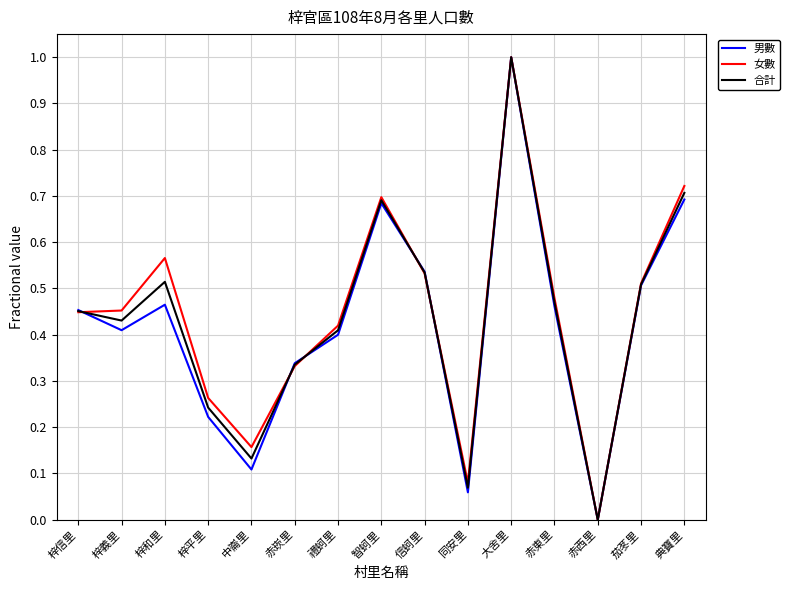

What is the total value across all series at 赤崁里?

1.0